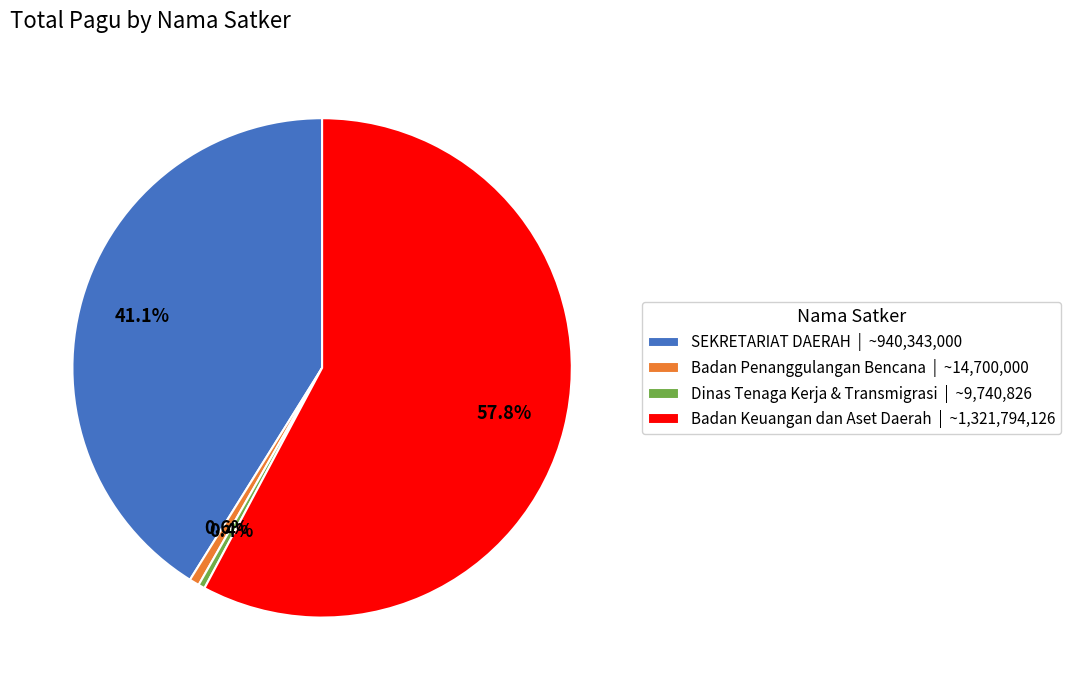

How many segments does this pie chart have?

4